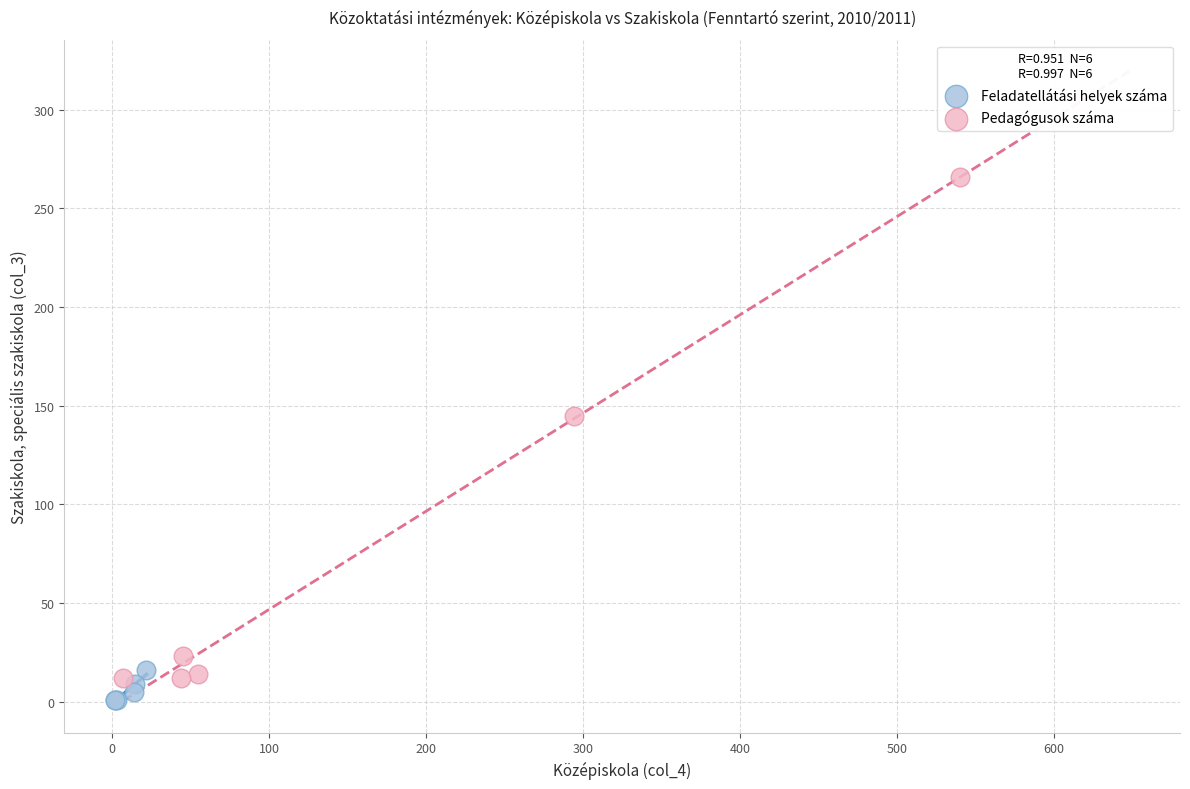

Which series has the largest Y range (max minus min)?

Pedagógusok száma